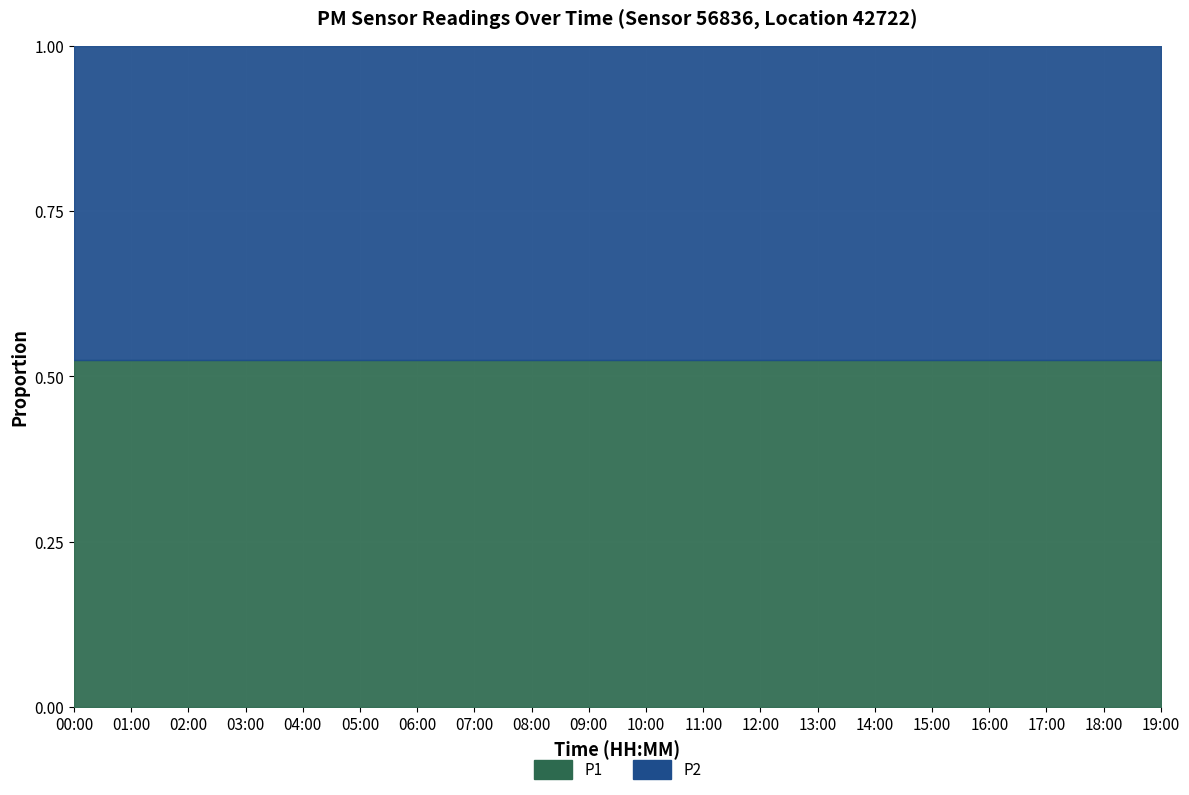

Reading left to right, transcribe all the data shown in this chart.

P1: 00:00=11.8	01:00=11.8	02:00=11.8	03:00=11.8	04:00=11.8	05:00=11.8	06:00=11.8	07:00=11.8	08:00=11.8	09:00=11.8	10:00=11.8	11:00=11.8	12:00=11.8	13:00=11.8	14:00=11.8	15:00=11.8	16:00=11.8	17:00=11.8	18:00=11.8	19:00=11.8
P2: 00:00=10.7	01:00=10.7	02:00=10.7	03:00=10.7	04:00=10.7	05:00=10.7	06:00=10.7	07:00=10.7	08:00=10.7	09:00=10.7	10:00=10.7	11:00=10.7	12:00=10.7	13:00=10.7	14:00=10.7	15:00=10.7	16:00=10.7	17:00=10.7	18:00=10.7	19:00=10.7